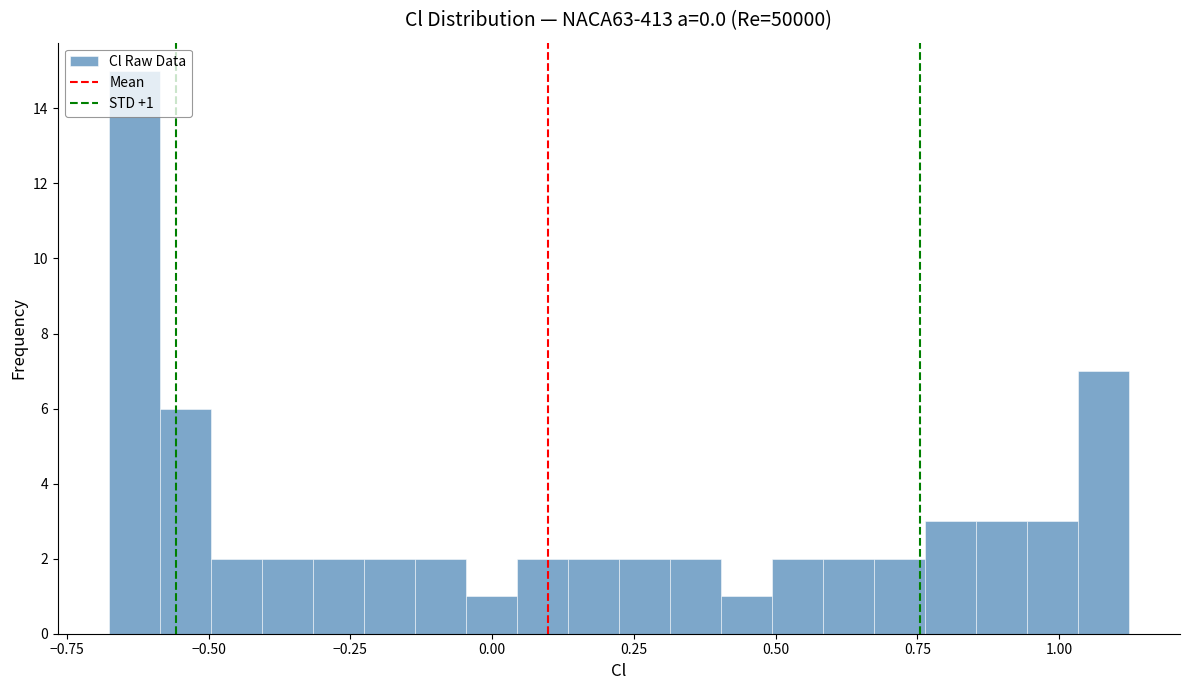

Read against the x-axis, roughly where is the centre of the tallest bar?

-0.65